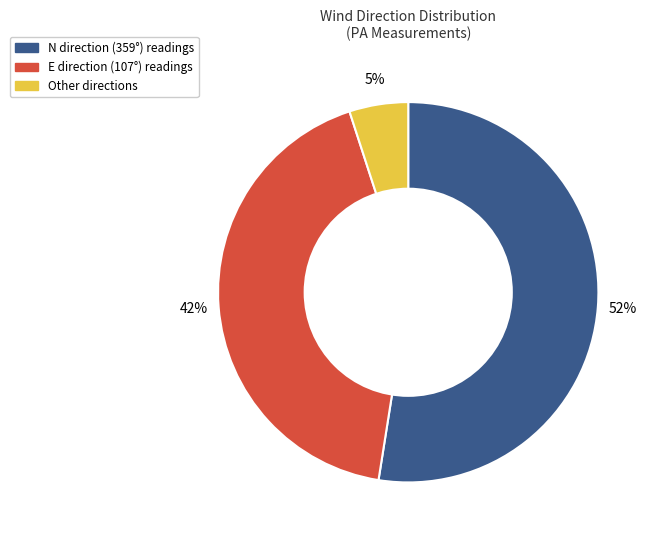

To the nearest percent, what is the average slice percentage?

33%